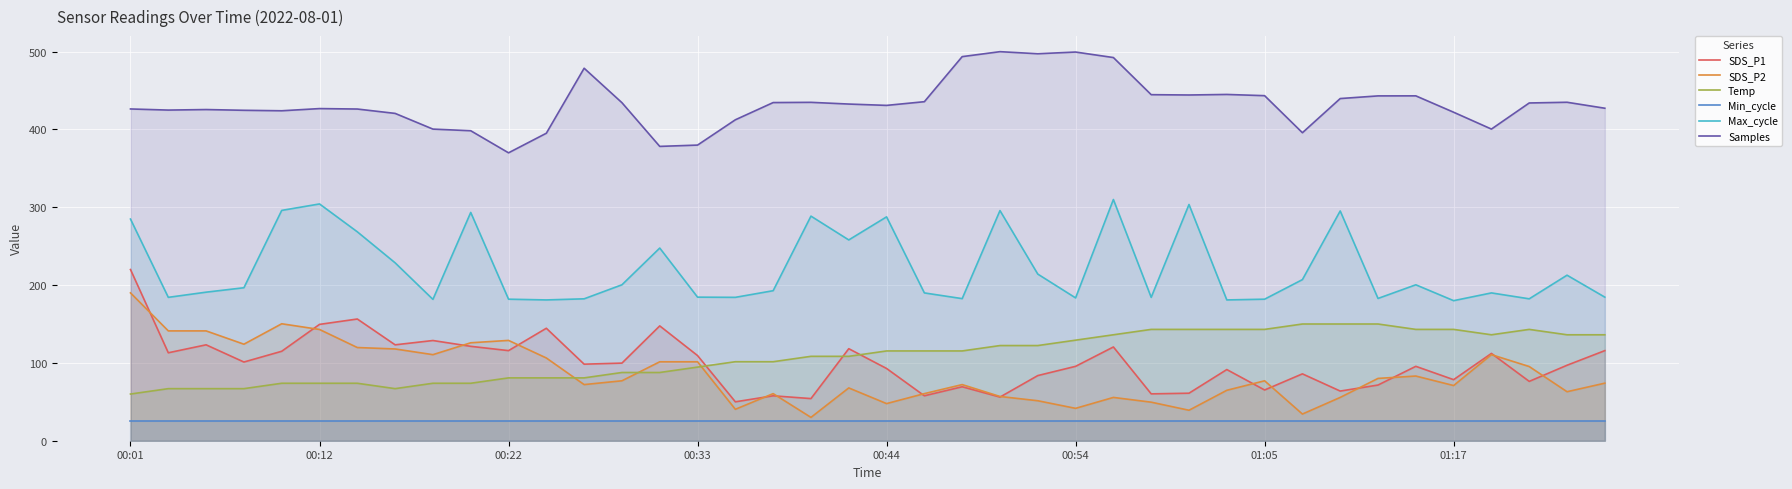

What are all the series names shown in the legend?

SDS_P1, SDS_P2, Temp, Min_cycle, Max_cycle, Samples